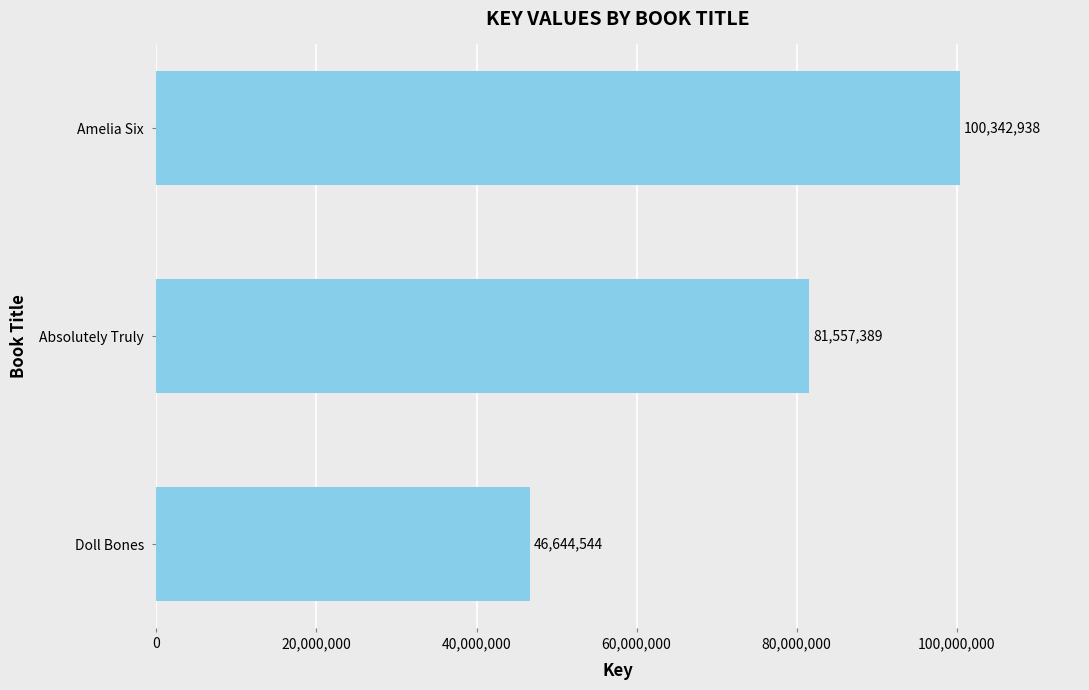

Reading top to bottom, what are all the values shown in this chart?

100342938	81557389	46644544